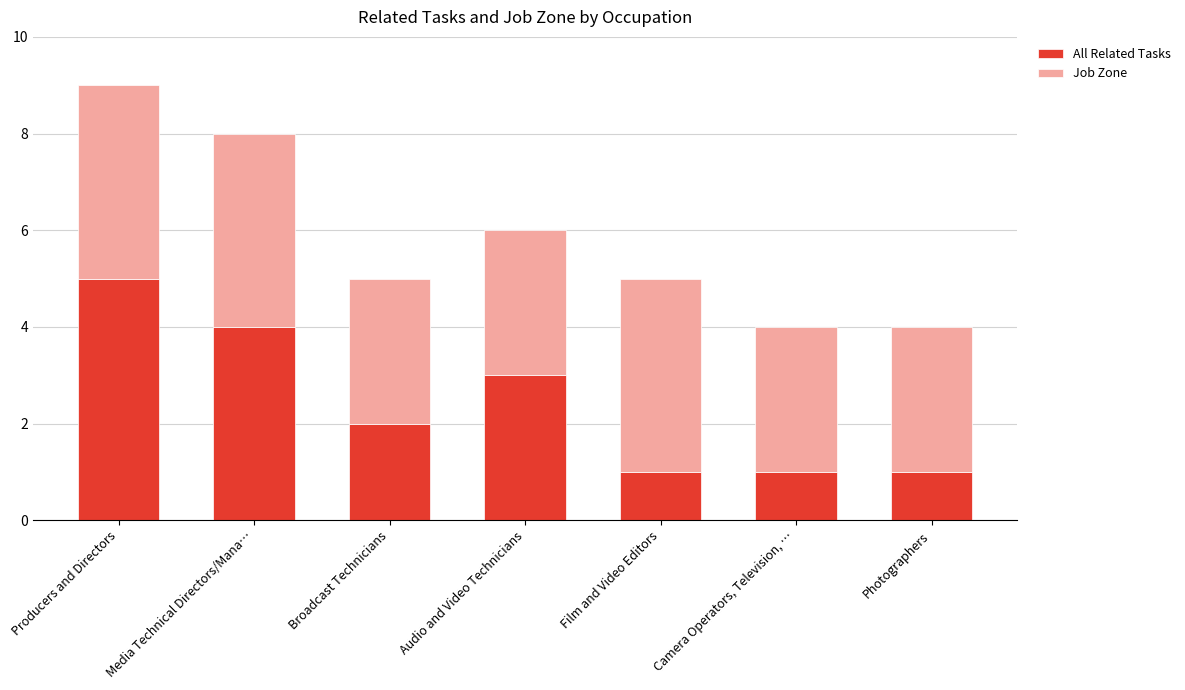

What is the average value of the All Related Tasks series?

2